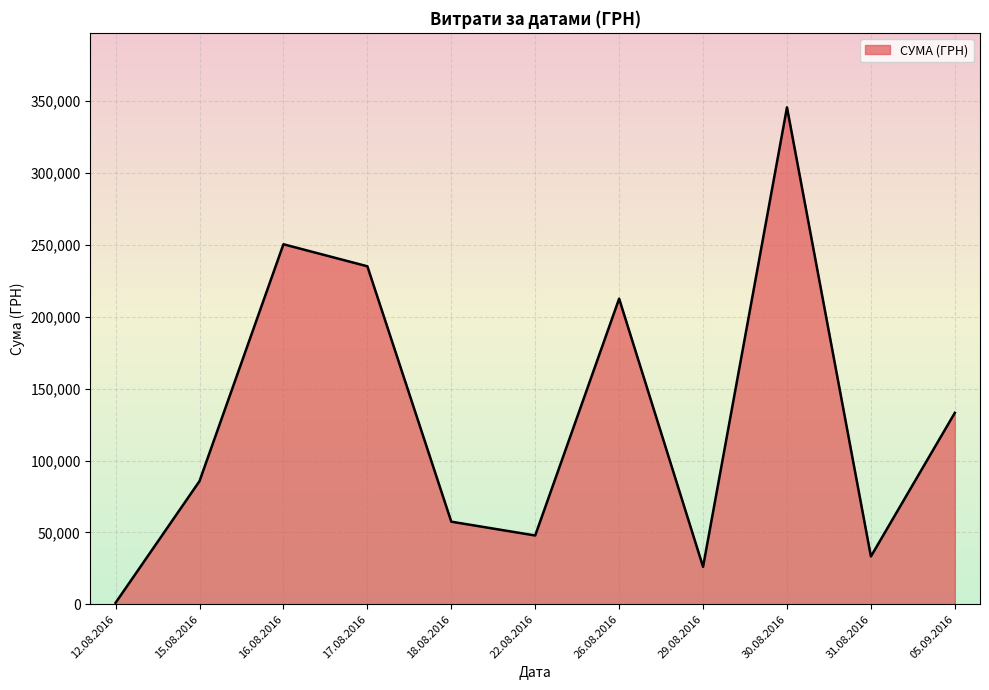

True or false: there are more than 2 points higher than both neighbors.

True